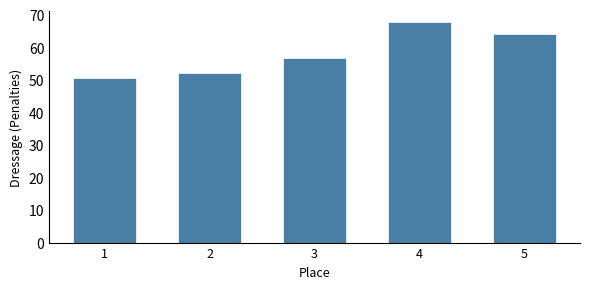

What is the change in value from 3 to 5?

+7.5